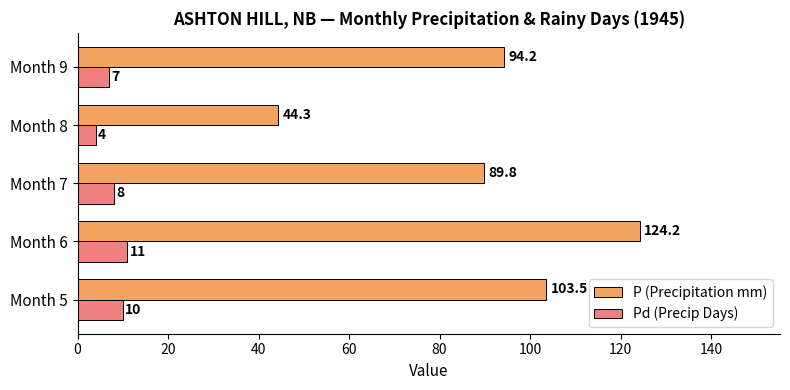

Where is Pd (Precip Days) nearest to the value 7?

Month 9